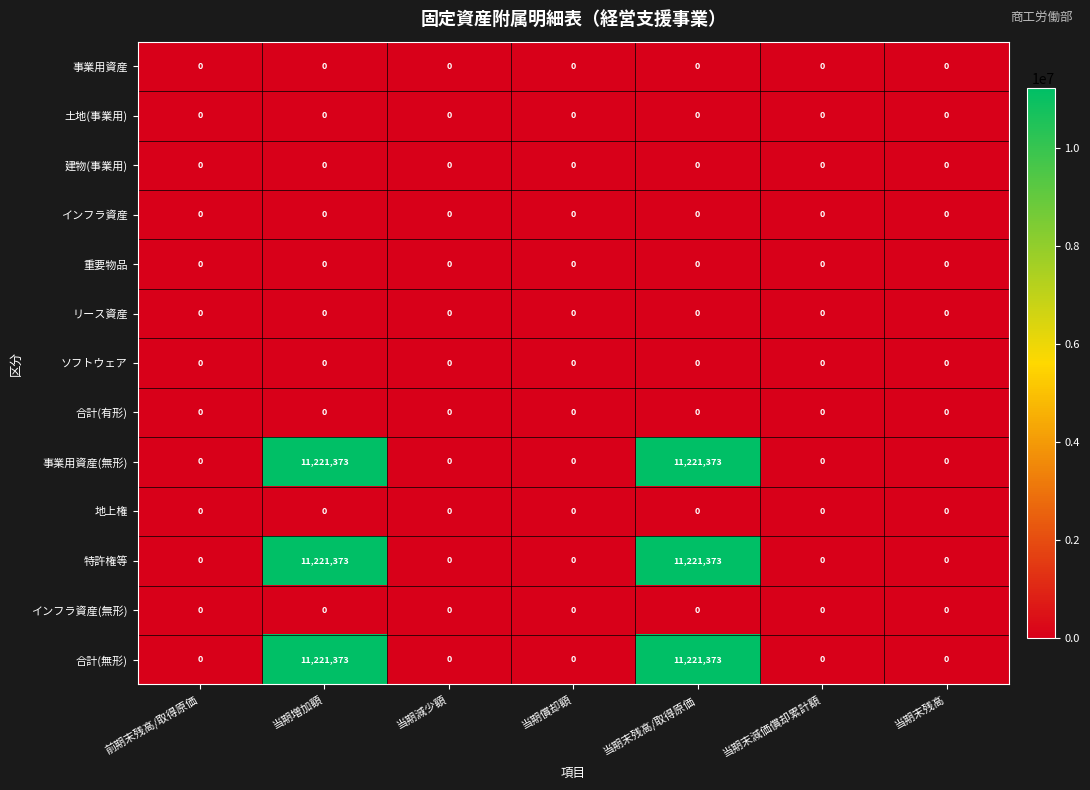

What is the sum of all 事業用資産(無形) values?

22442746